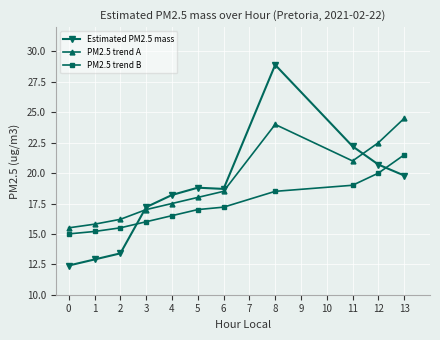

Which category has the highest value in the PM2.5 trend A series?

13